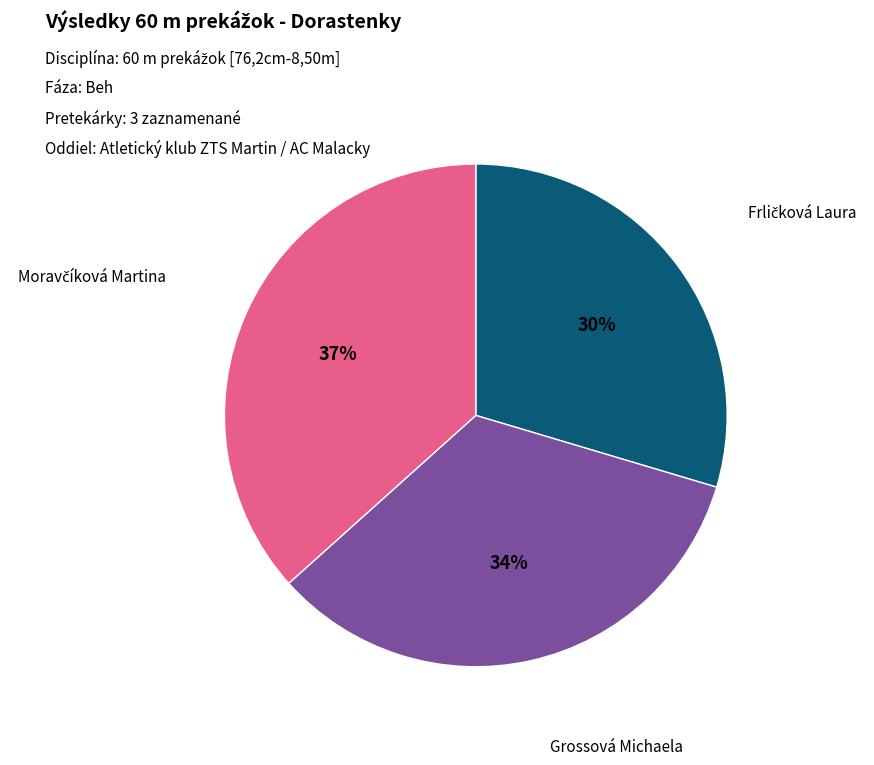

Count the number of slices in the pie.

3